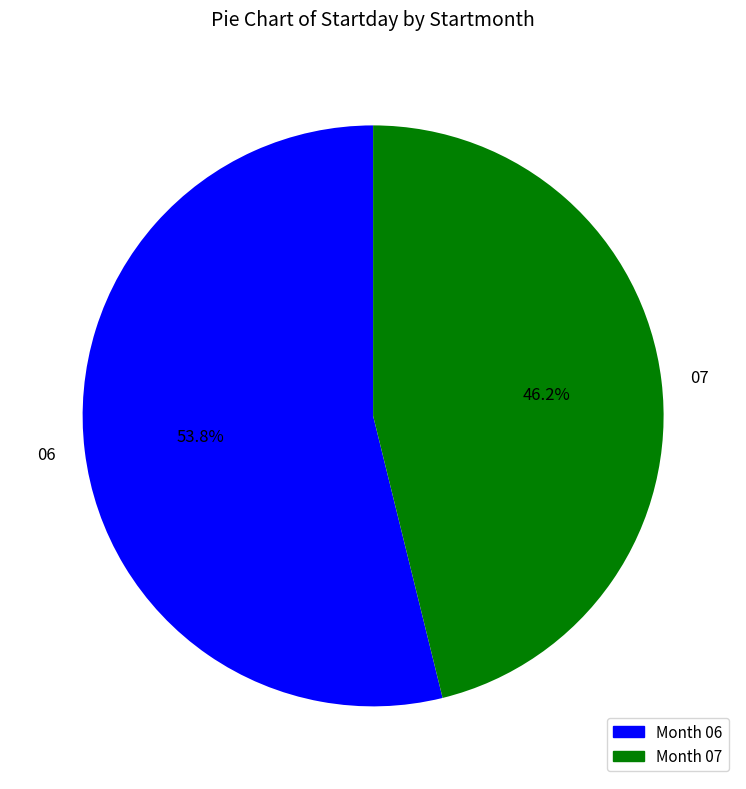

To the nearest percent, what portion does 07 represent?

46%